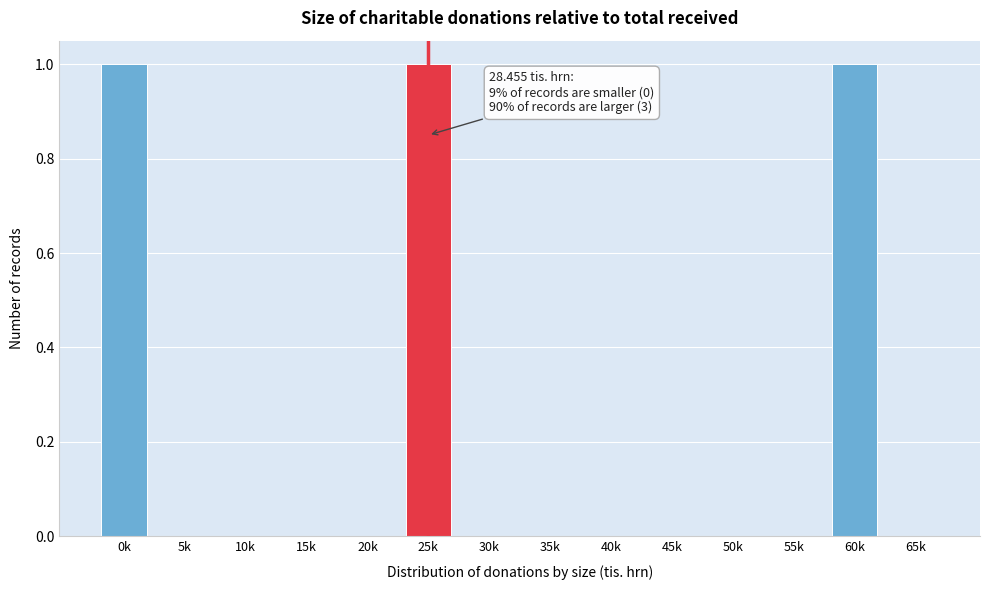

Reading left to right, list all the values displayed in this chart.

0k=1	5k=0	10k=0	15k=0	20k=0	25k=1	30k=0	35k=0	40k=0	45k=0	50k=0	55k=0	60k=1	65k=0